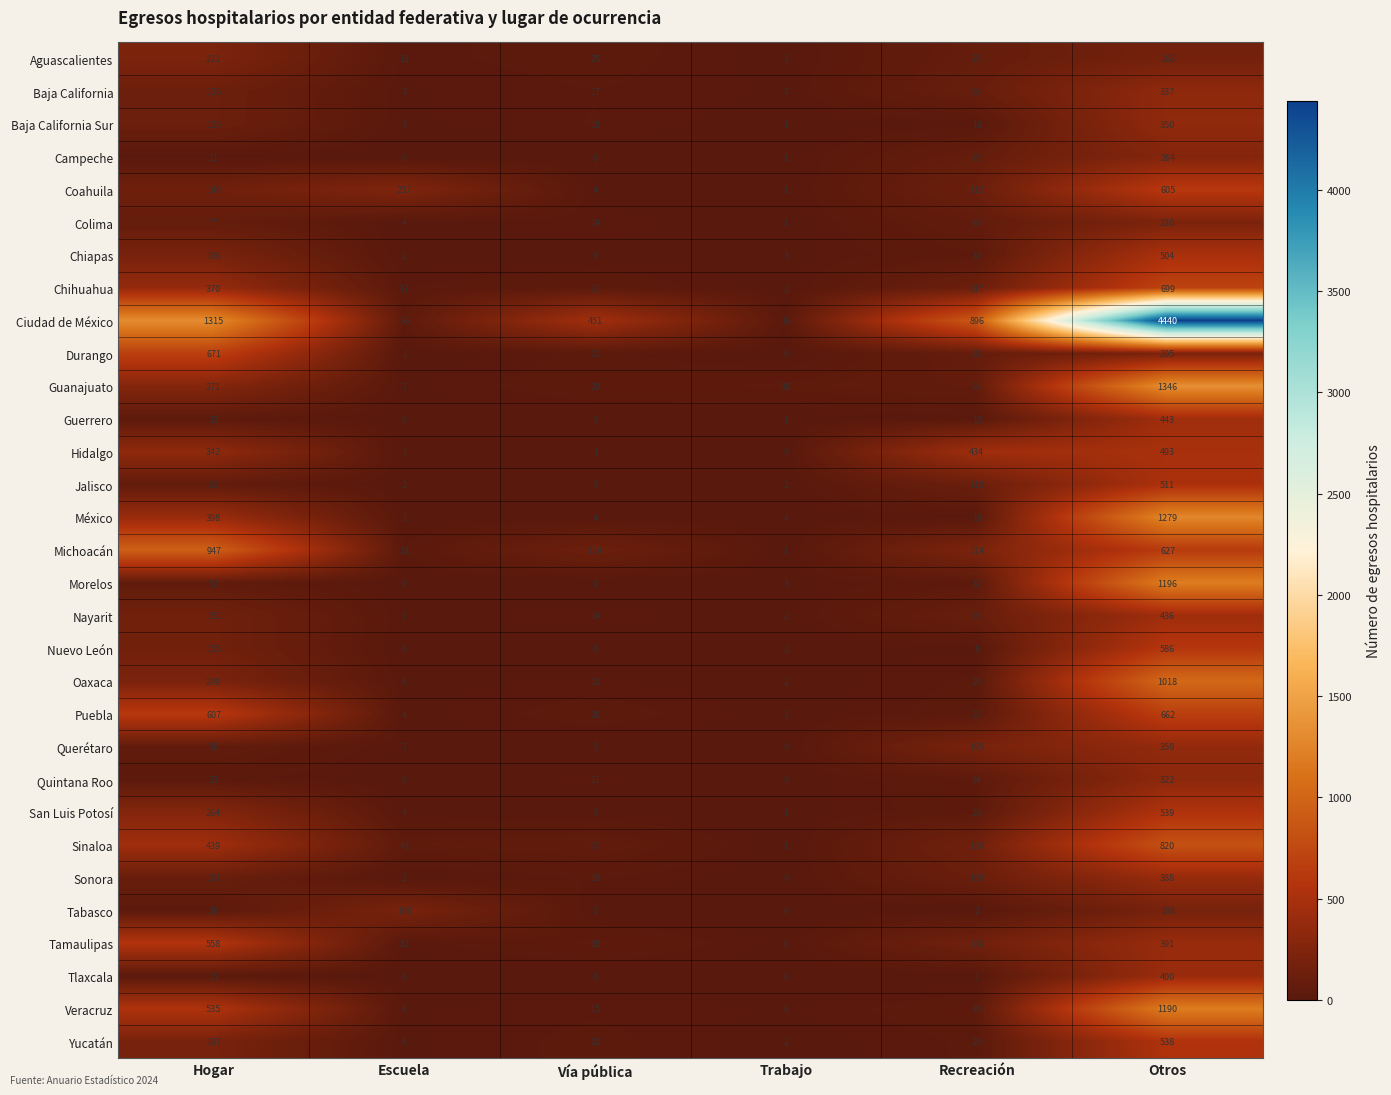

How many categories are shown in the chart?

6